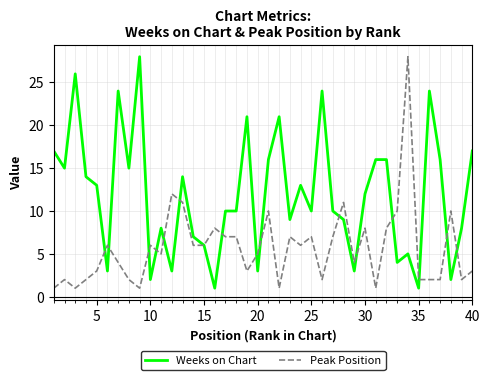

Which series has the largest total across all categories?

Weeks on Chart